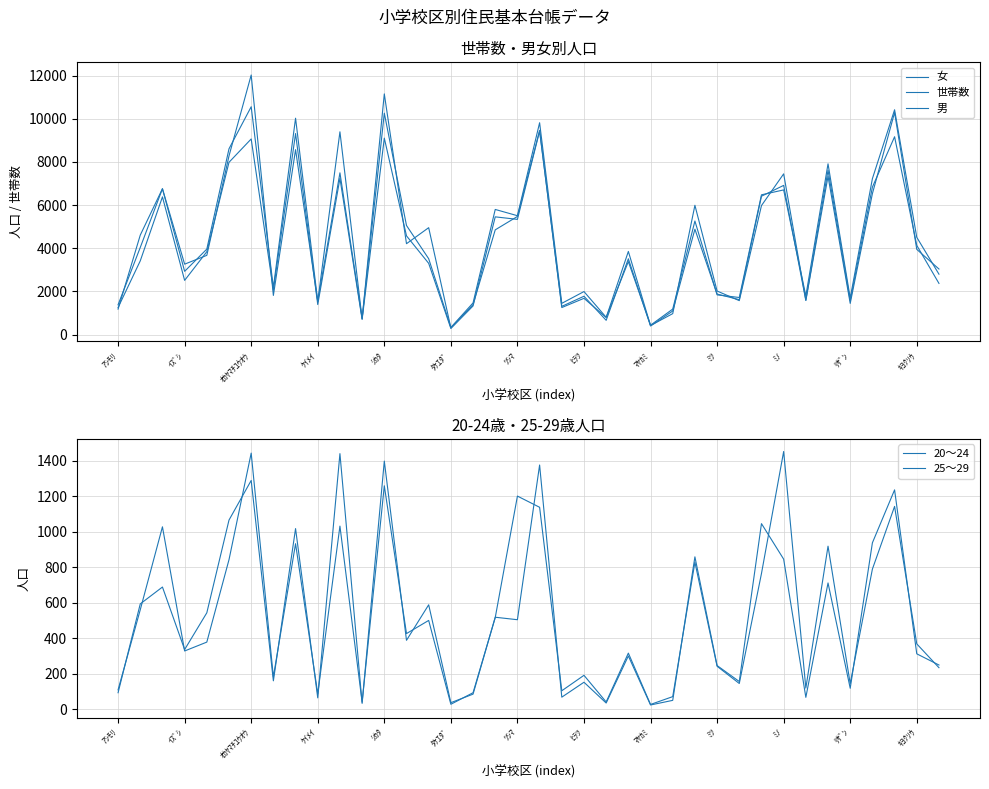

What is the sum of all 男 values?

157639